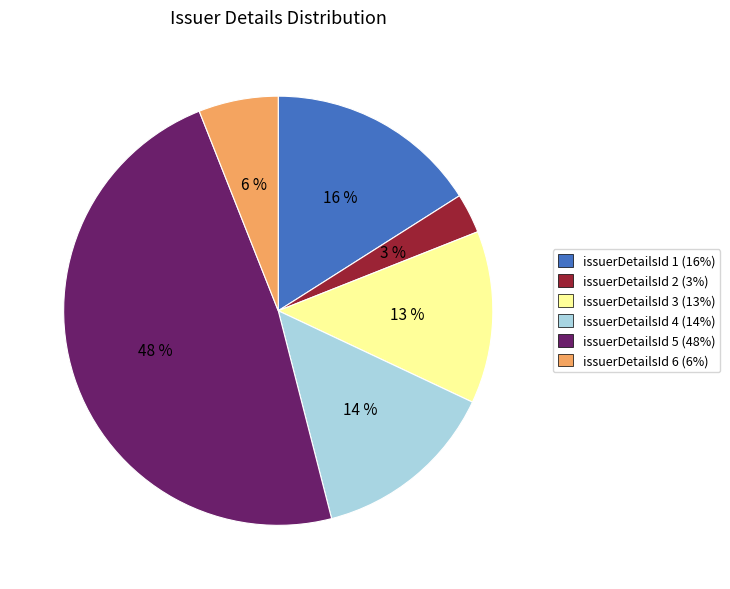

The issuerDetailsId 3 slice represents 13% of the pie. True or false?

True